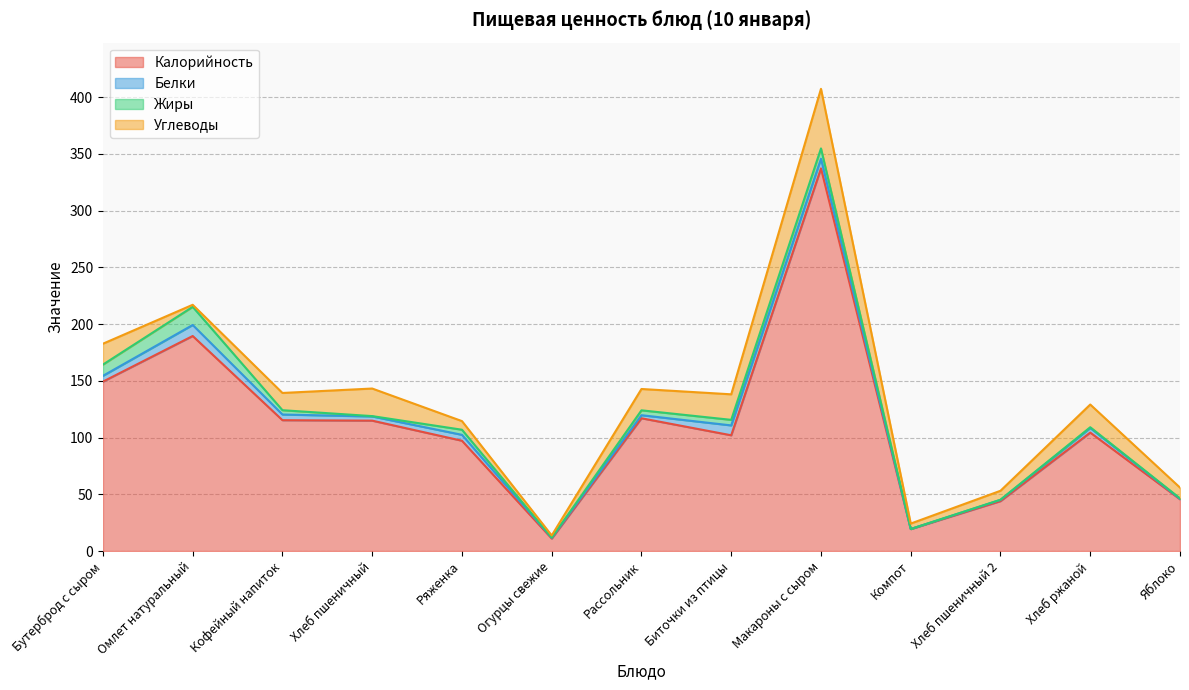

Does the chart have visible grid lines?

Yes